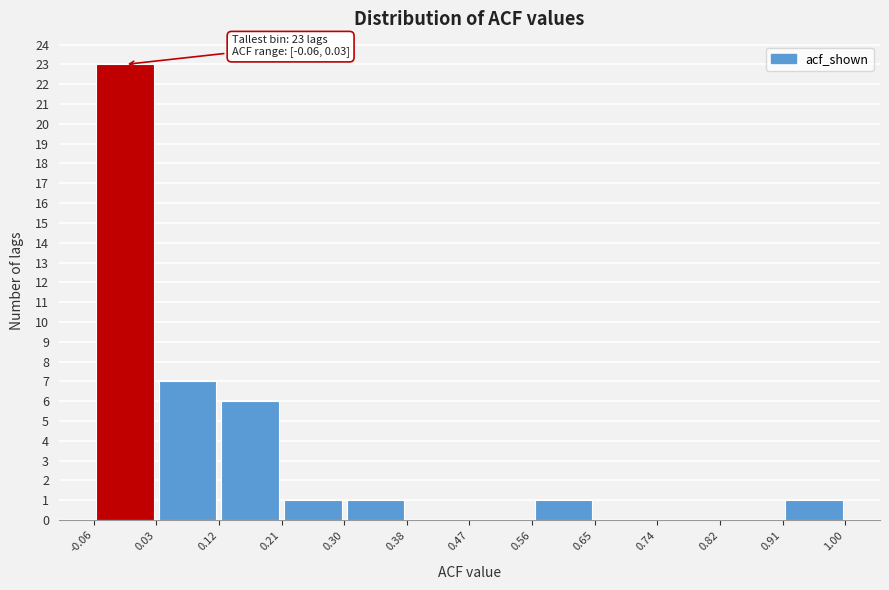

Which range on the x-axis has the tallest bar?

-0.06 to 0.03